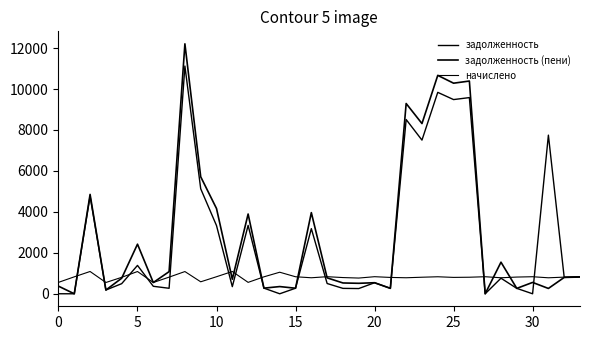

How many lines are shown in the chart?

3